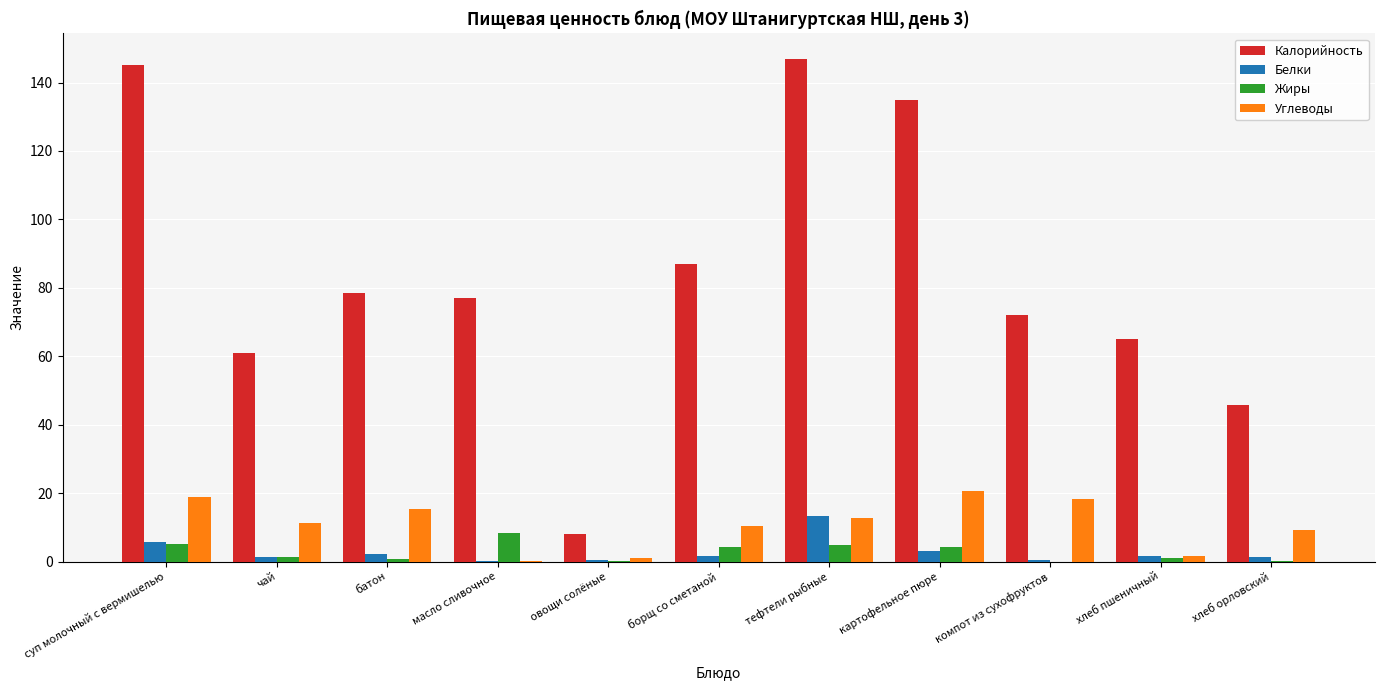

What is the sum of all Жиры values?

30.5